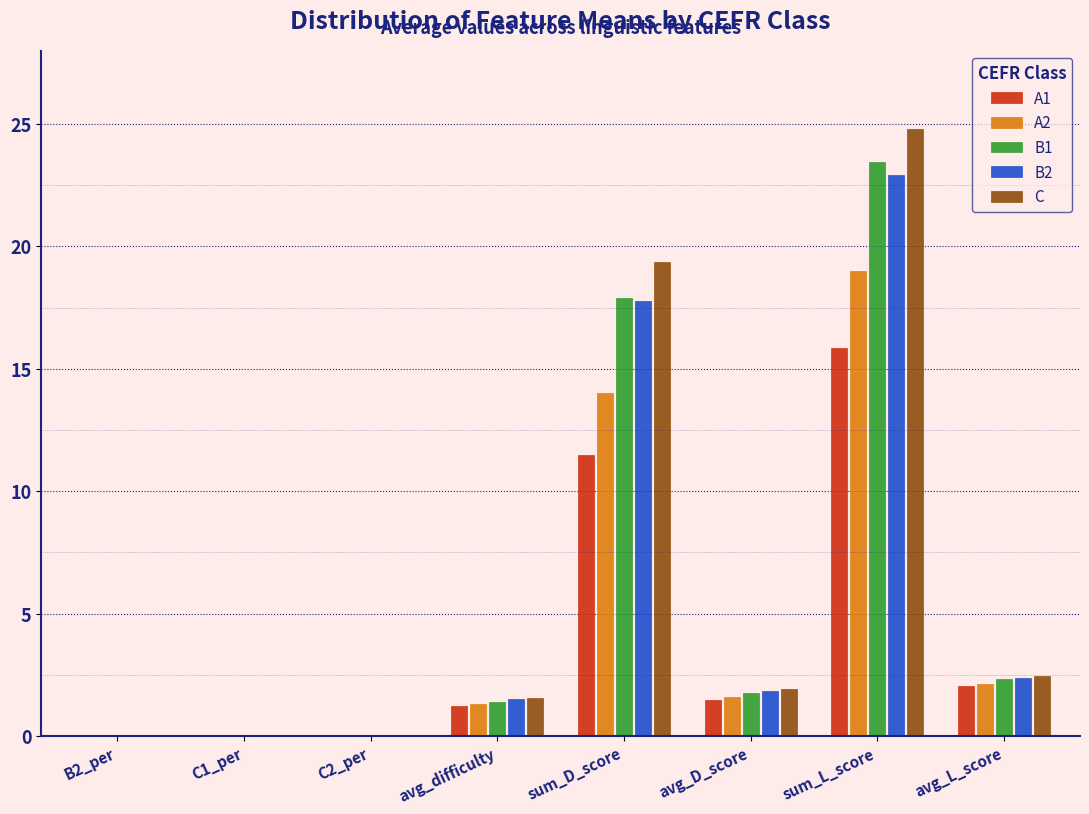

What is the sum of all B1 values?

46.9